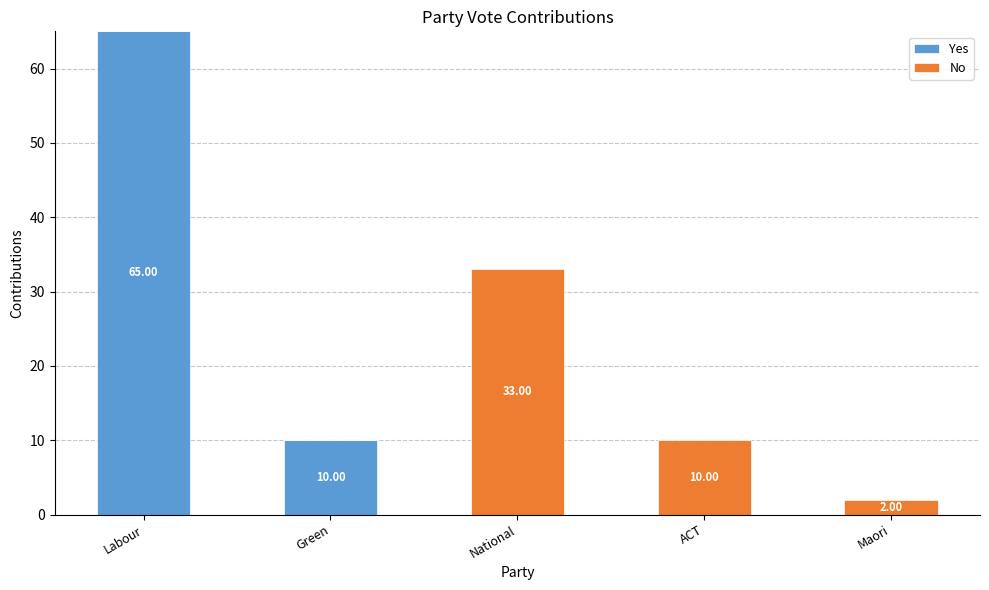

What is the sum of all Yes values?

75